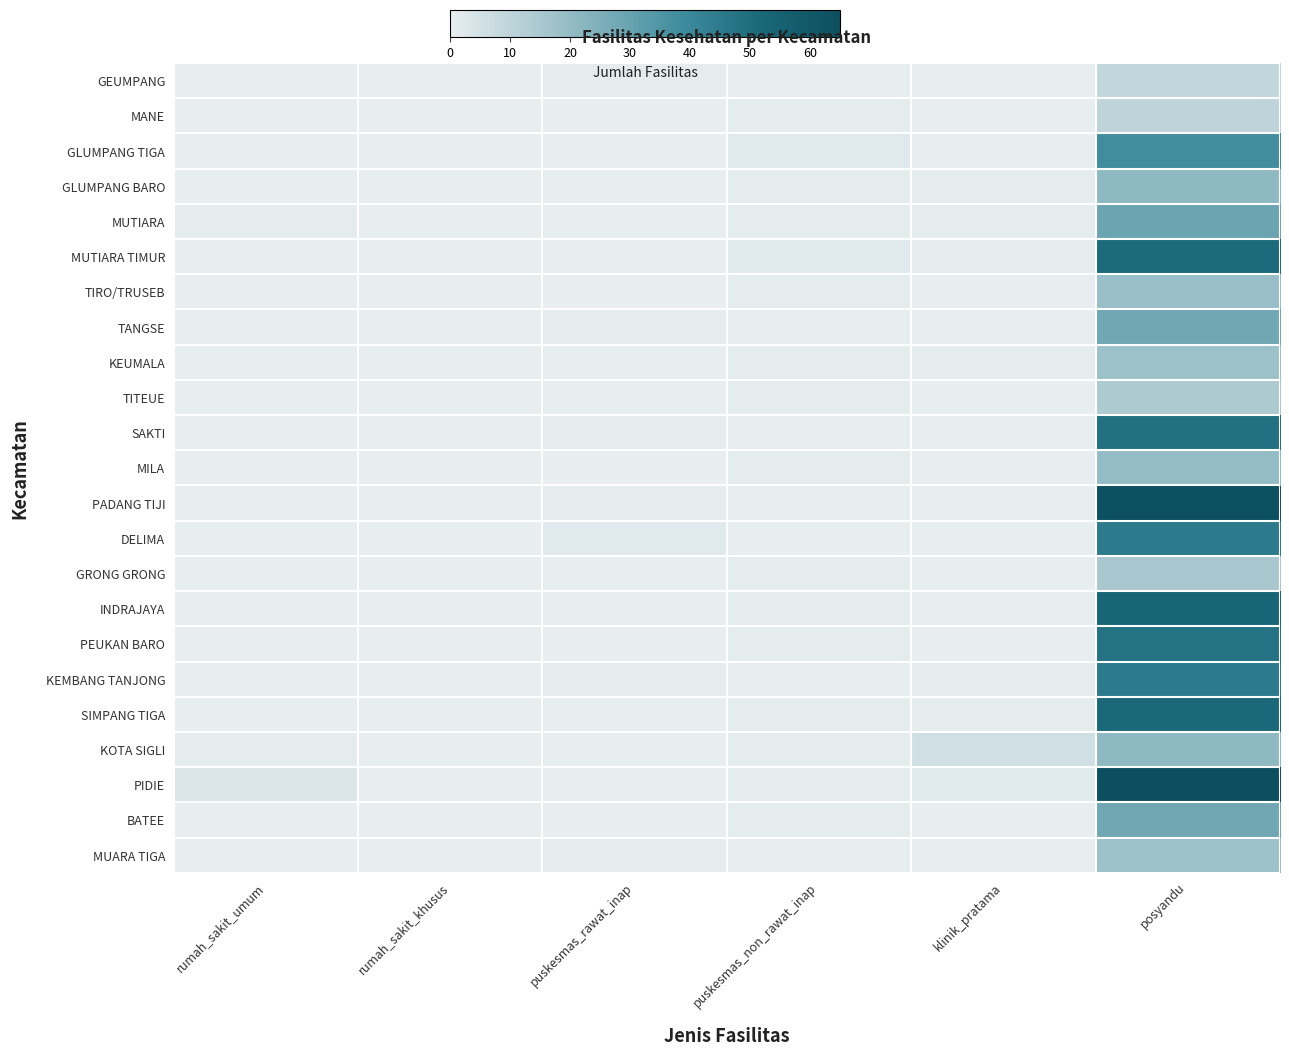

Between rumah_sakit_umum and klinik_pratama, which series saw the biggest shift?

KOTA SIGLI